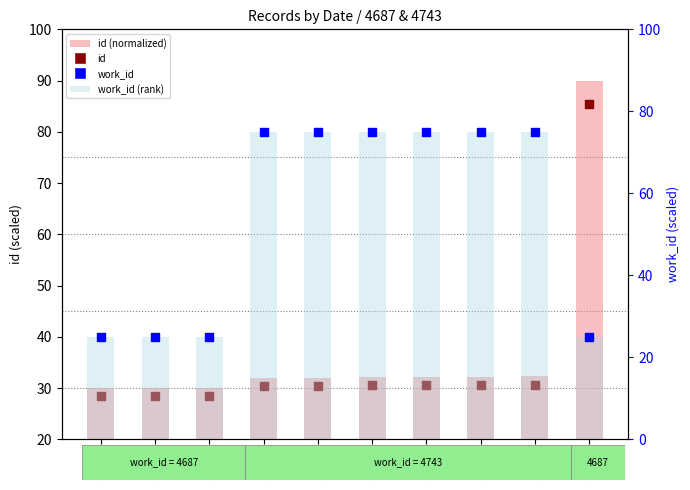

Which series has the largest Y range (max minus min)?

id (normalized)